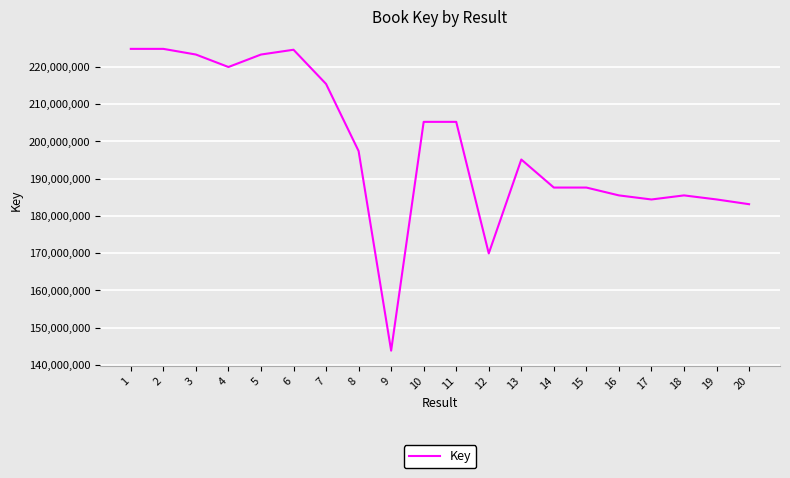

What is the difference between the second highest and second lowest values?

54917694